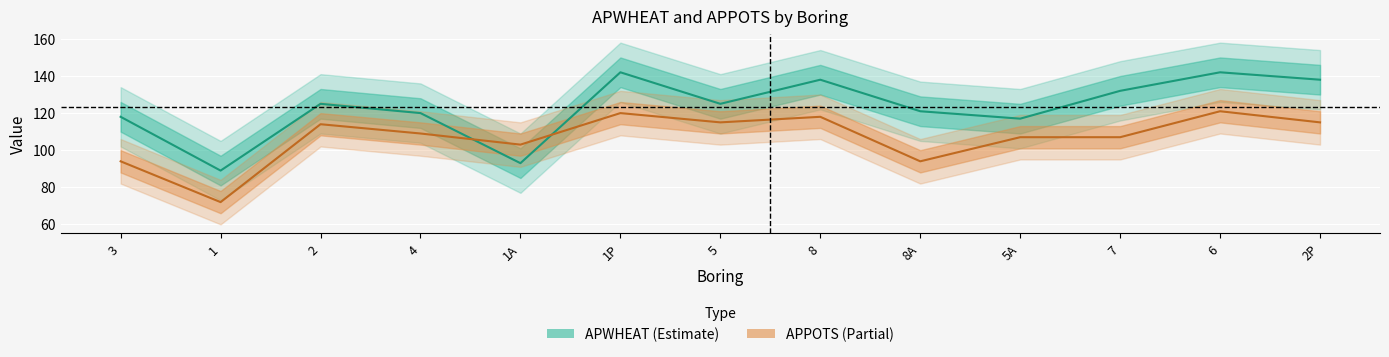

At which category does APPOTS reach its first local valley?

1